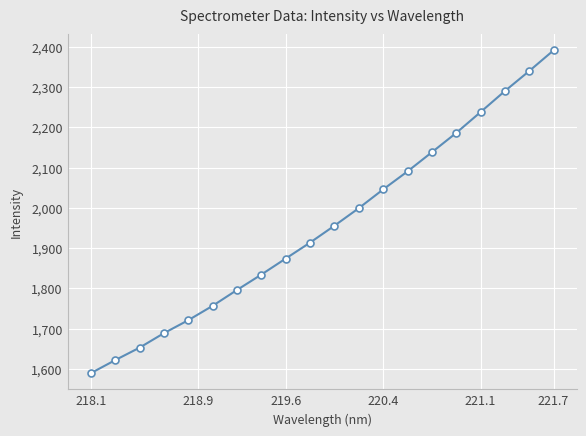

What is the value of the 2nd point from the left?

1622.2